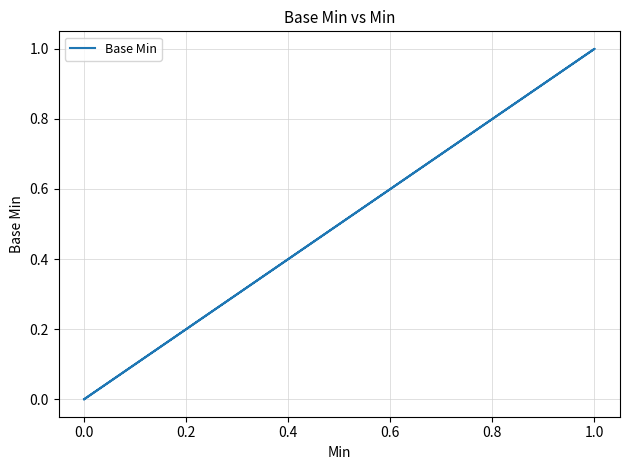

True or false: the data has more than 0 interior local peaks.

True